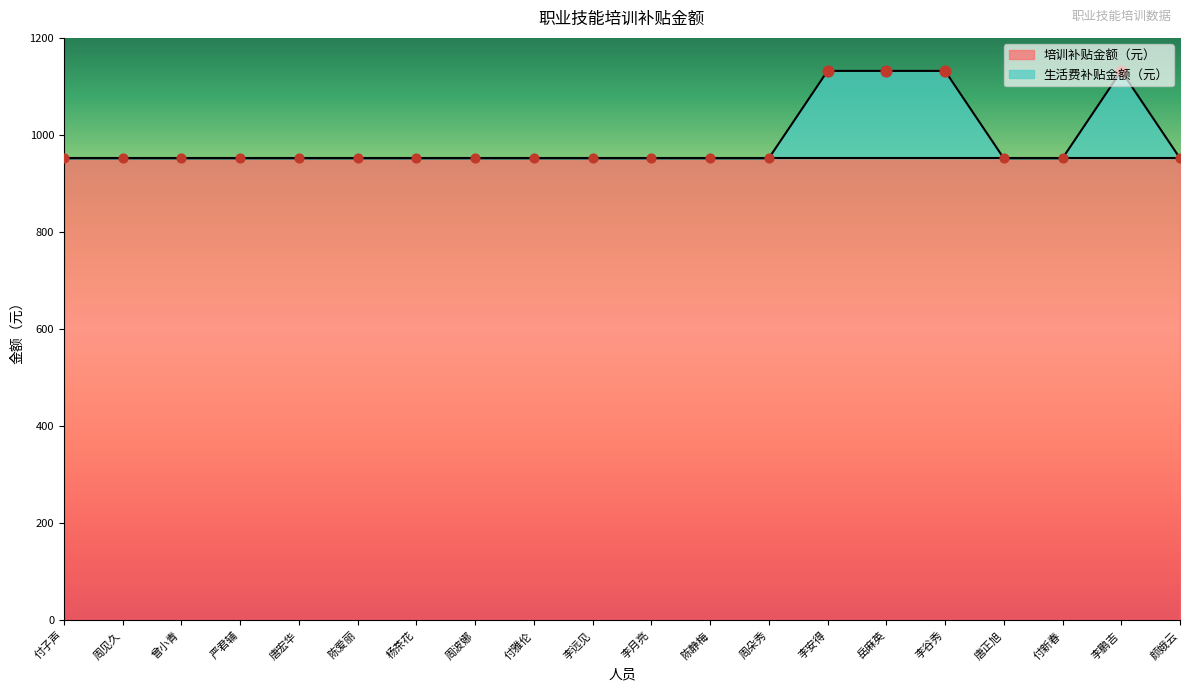

Approximately how many times larger is the value at 杨茶花 compared to 周朵秀?

1.0